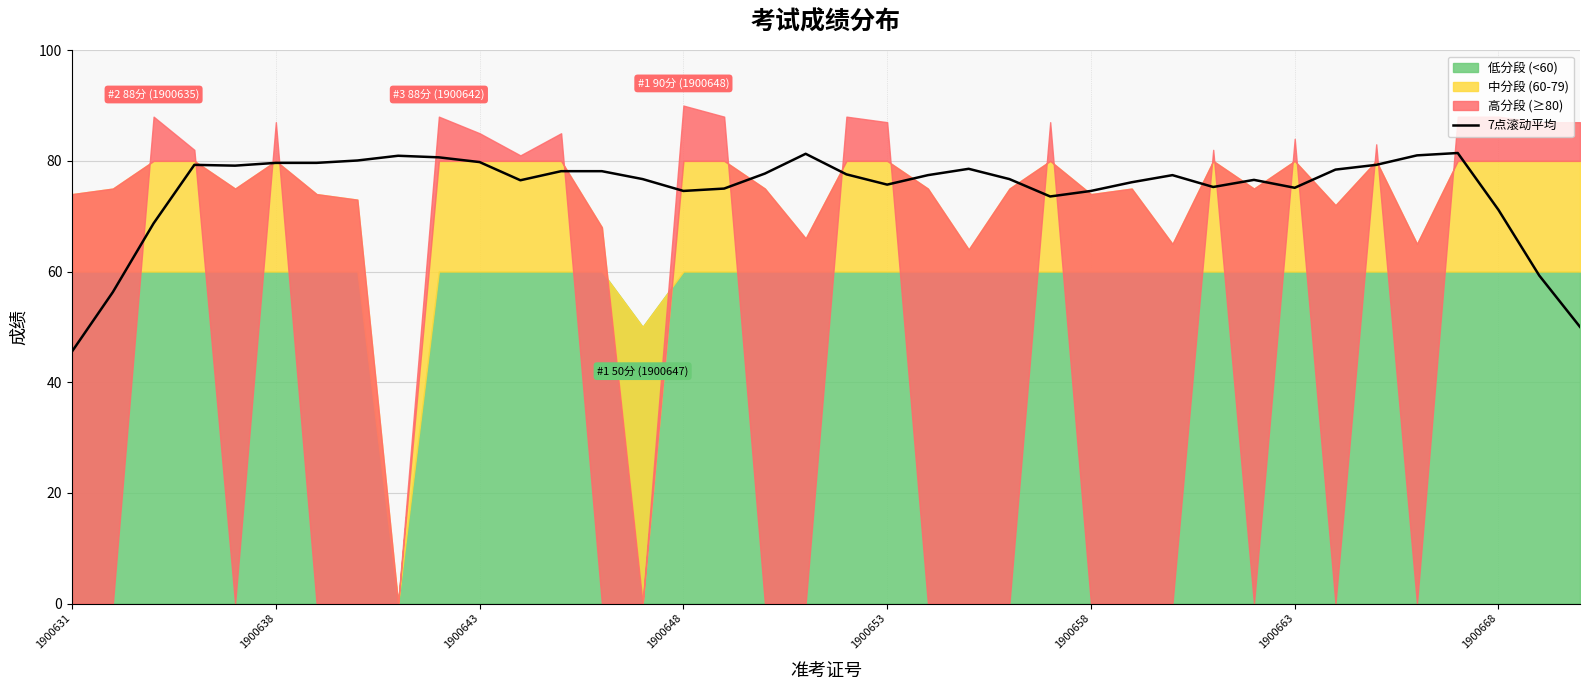

Rank the categories by value from highest to lowest.

34, 18, 33, 8, 9, 1900668, 10, 1900658, 1900663, 1900648, 32, 1900653, 22, 31, 12, 13, 17, 19, 21, 27, 14, 23, 29, 11, 26, 20, 28, 30, 16, 15, 25, 24, 35, 1900643, 36, 1900638, 37, 1900631